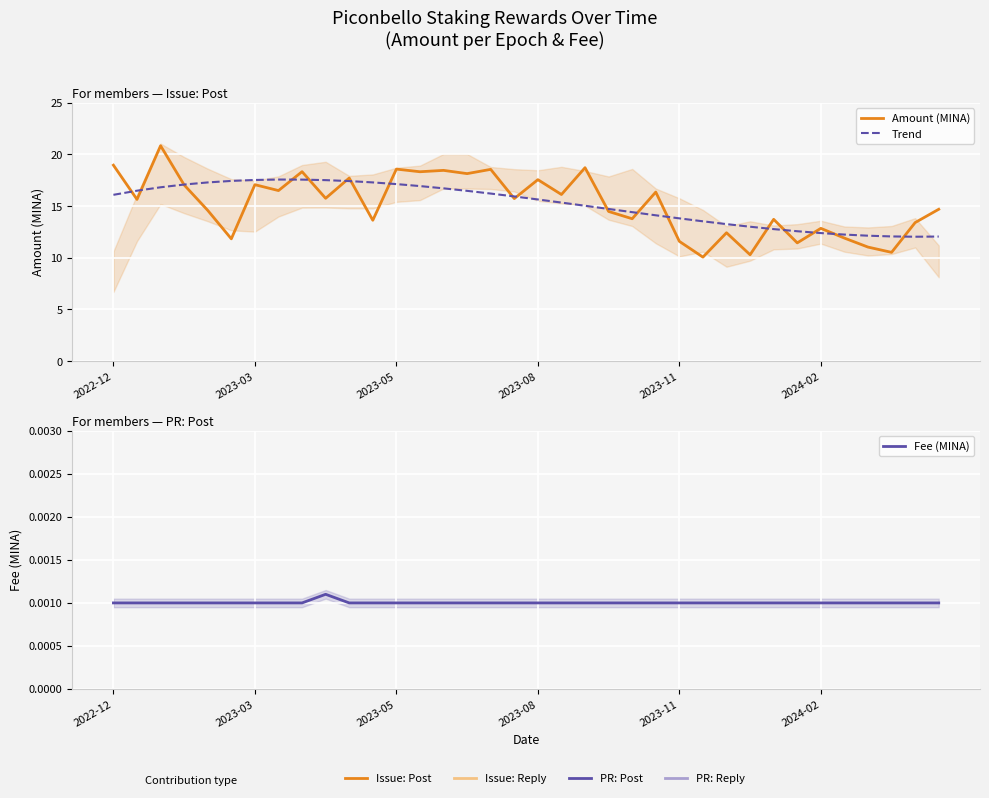

Reading right to left, extract all data points from this chart.

Amount (MINA): 14.7	13.4	10.5	11.0	11.9	12.8	11.4	13.7	10.3	12.4	10.1	11.6	16.4	13.8	14.5	18.7	16.1	17.6	15.7	18.6	18.1	18.5	18.3	18.6	13.6	17.7	15.8	18.3	16.5	17.1	11.8	14.6	17.0	20.8	15.6	19.0
Trend: 12.1	12.0	12.1	12.1	12.2	12.4	12.6	12.8	13.0	13.3	13.5	13.8	14.1	14.4	14.7	15.0	15.3	15.6	15.9	16.2	16.5	16.7	16.9	17.1	17.3	17.4	17.5	17.6	17.6	17.5	17.4	17.3	17.1	16.8	16.5	16.1
Fee (MINA): 0.0	0.0	0.0	0.0	0.0	0.0	0.0	0.0	0.0	0.0	0.0	0.0	0.0	0.0	0.0	0.0	0.0	0.0	0.0	0.0	0.0	0.0	0.0	0.0	0.0	0.0	0.0	0.0	0.0	0.0	0.0	0.0	0.0	0.0	0.0	0.0